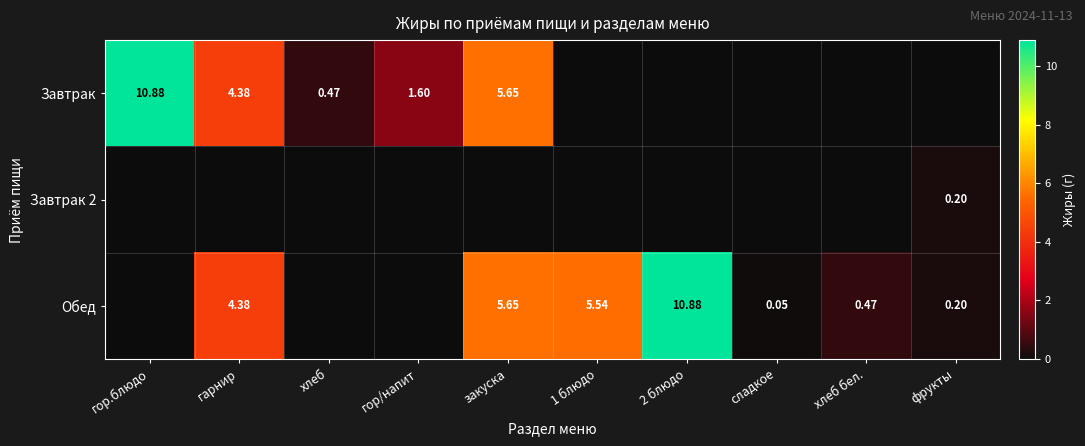

True or false: Завтрак has a value of 4.4 at гарнир.

True